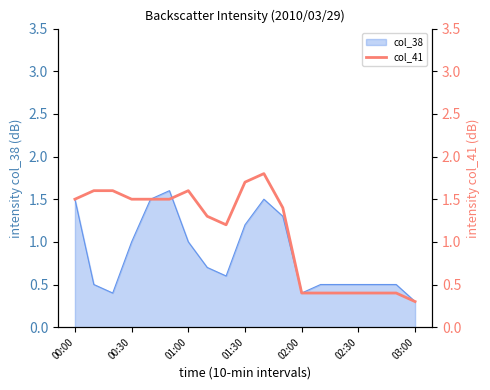

Does the chart display data point markers on the line(s)?

No